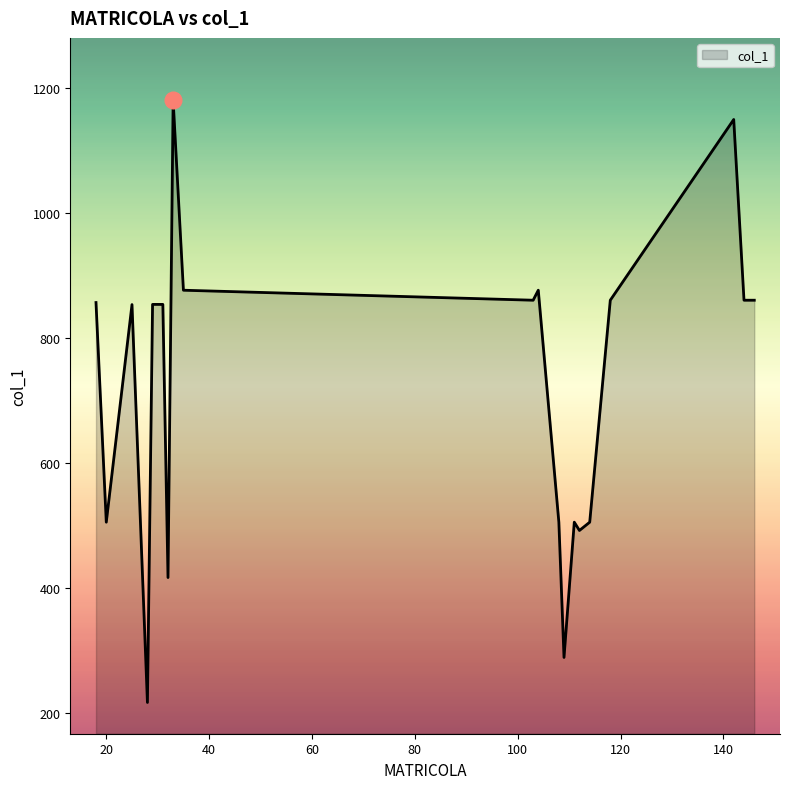

What is the smallest value displayed?

217.6